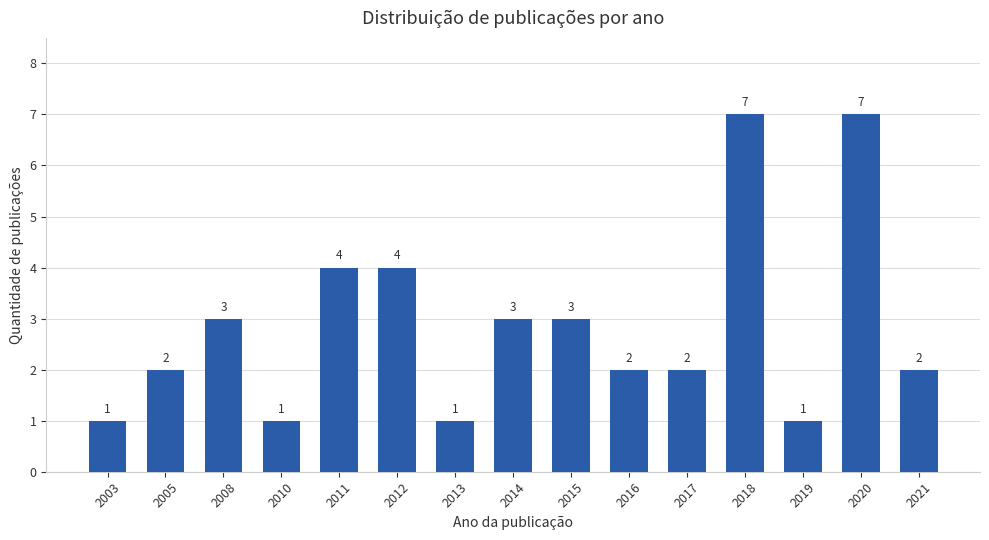

Reading left to right, extract all data points from this chart.

1	2	3	1	4	4	1	3	3	2	2	7	1	7	2